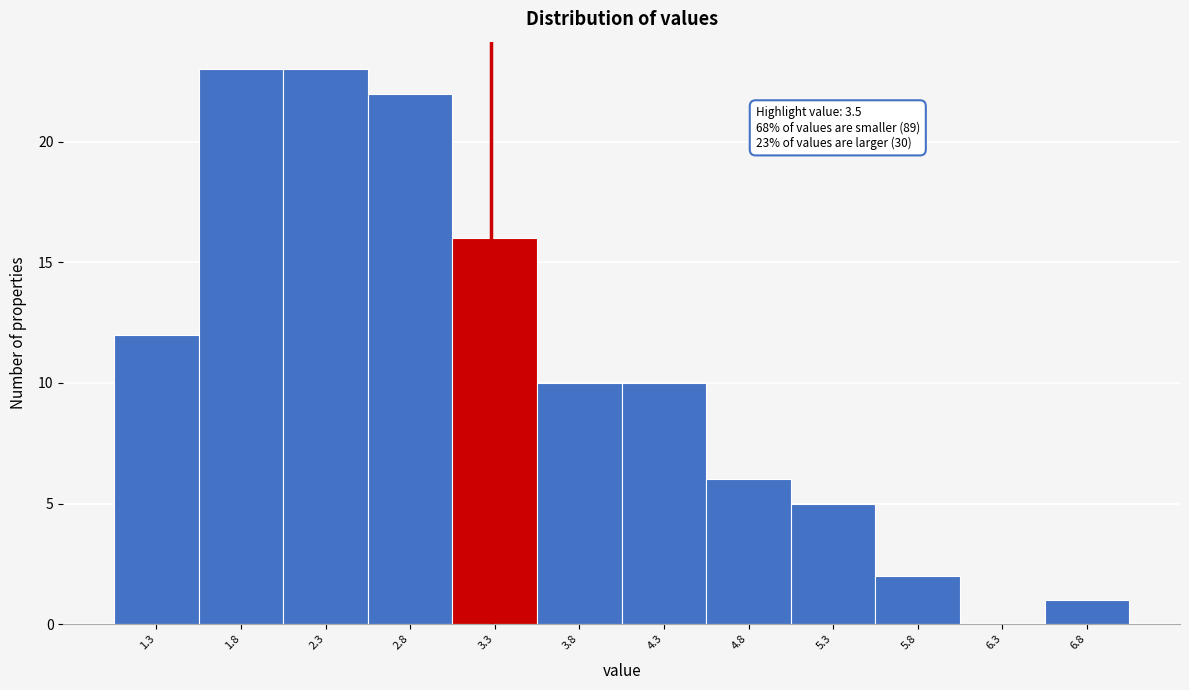

Reading right to left, what are all the values shown in this chart?

6.8=1	6.3=0	5.8=2	5.3=5	4.8=6	4.3=10	3.8=10	3.3=16	2.8=22	2.3=23	1.8=23	1.3=12